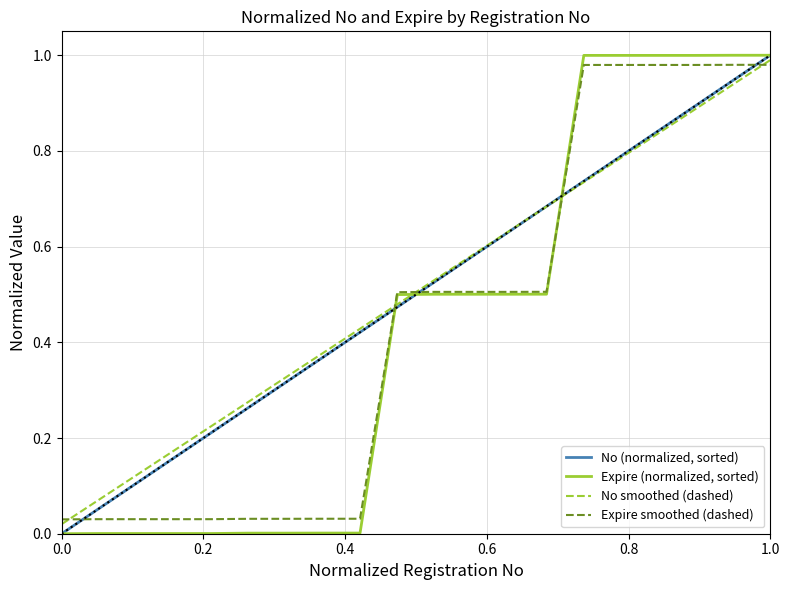

How many intersections are there between No smoothed (dashed) and No (normalized, sorted)?

1